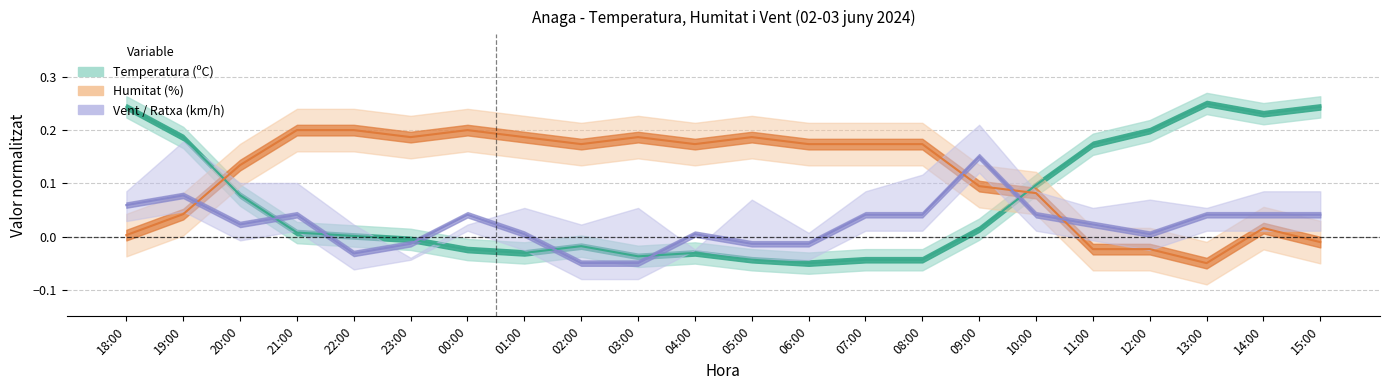

What is the difference between the maximum and second lowest values in the Temperatura series?

0.3